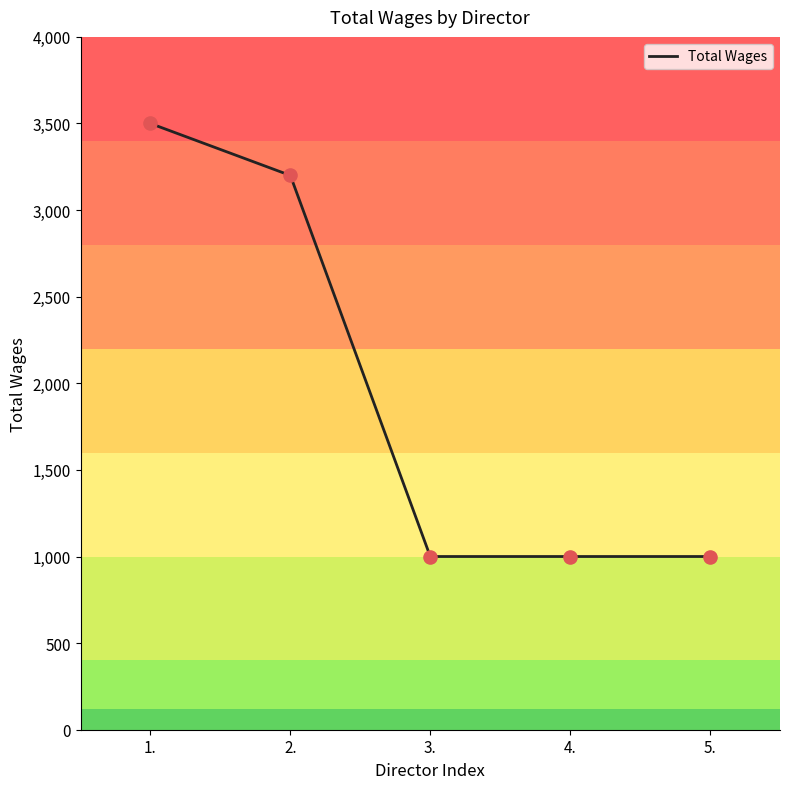

What is the change in value from 1. to 2.?

-300